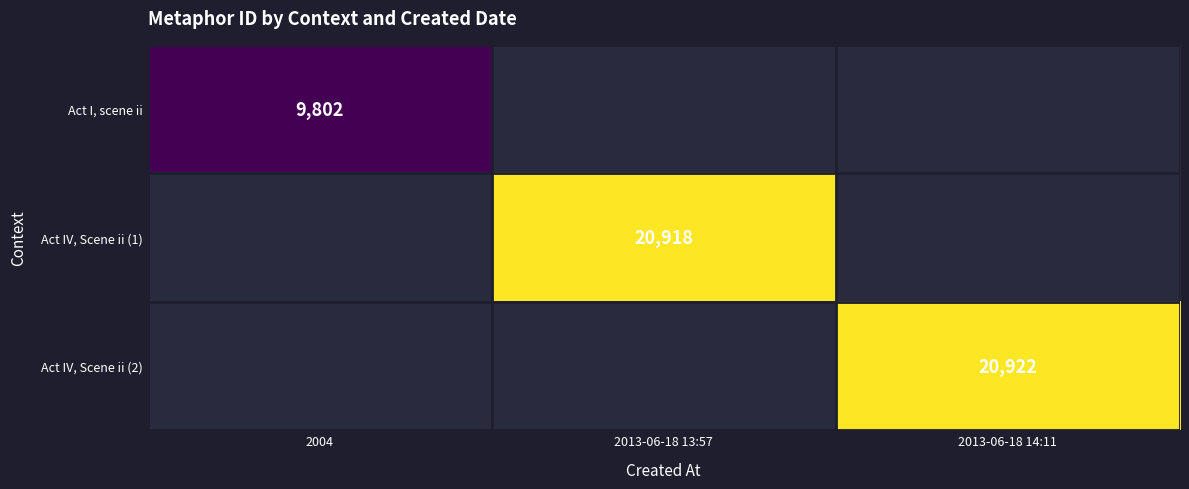

True or false: Act IV, Scene ii (2) has a value of 10906 at 2013-06-18 14:11.

False